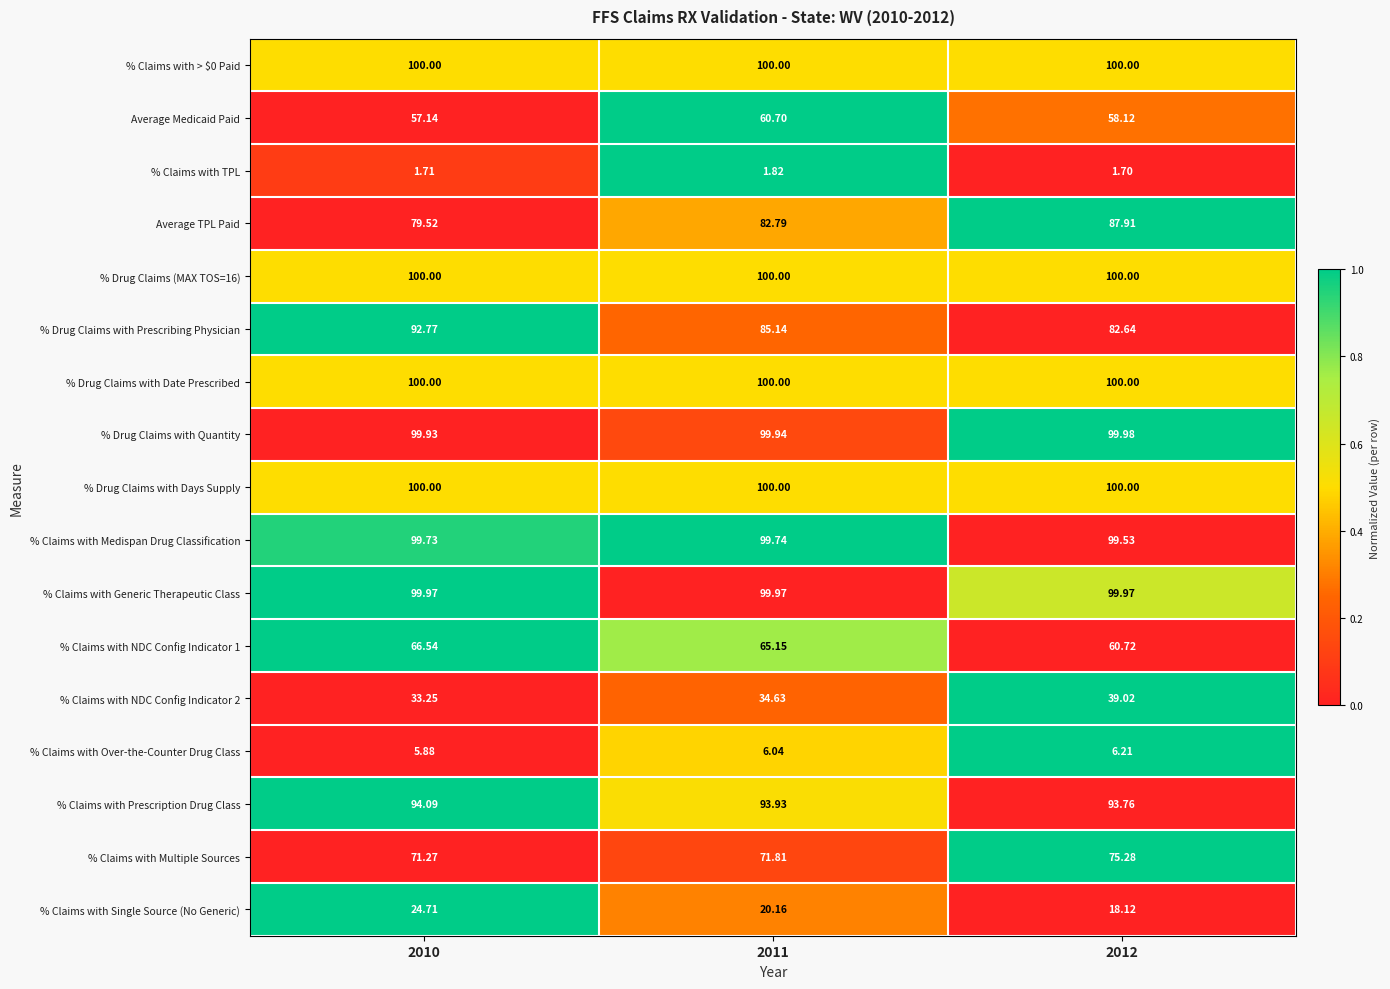

Which series changed the most between 2010 and 2012?

% Drug Claims with Prescribing Physician